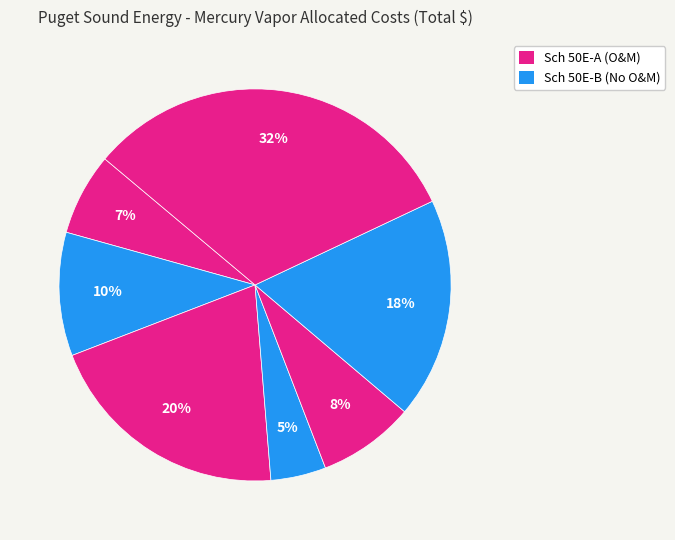

To the nearest percent, what is the average slice percentage?

14%